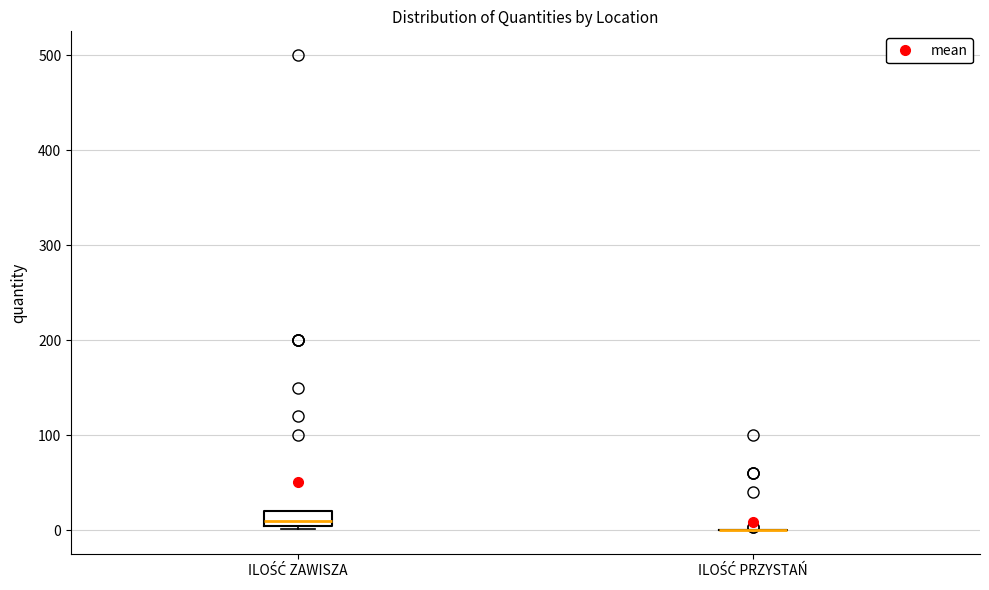

Reading left to right, transcribe this box plot: for each box, give where its median line is, the range the box spans, and where its two whiskers end, as read against the y-axis. The values are not printed on the chart, so give them approximately, as read against the axis.

ILOŚĆ ZAWISZA: median 10 (just above the box's lower edge), box 10 to 20, whiskers 0 to 20
ILOŚĆ PRZYSTAŃ: box collapsed to a line at 0, whiskers 0 to 0